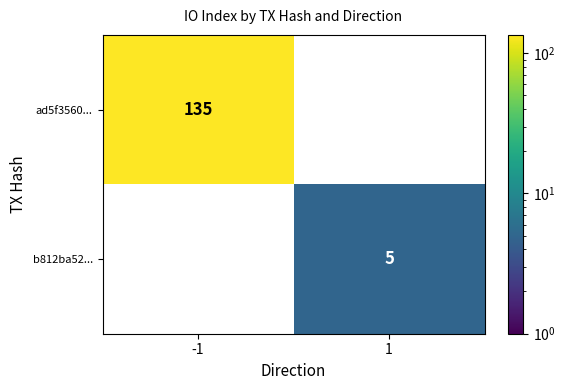

True or false: b812ba52... has a value of 3 at 1.

False